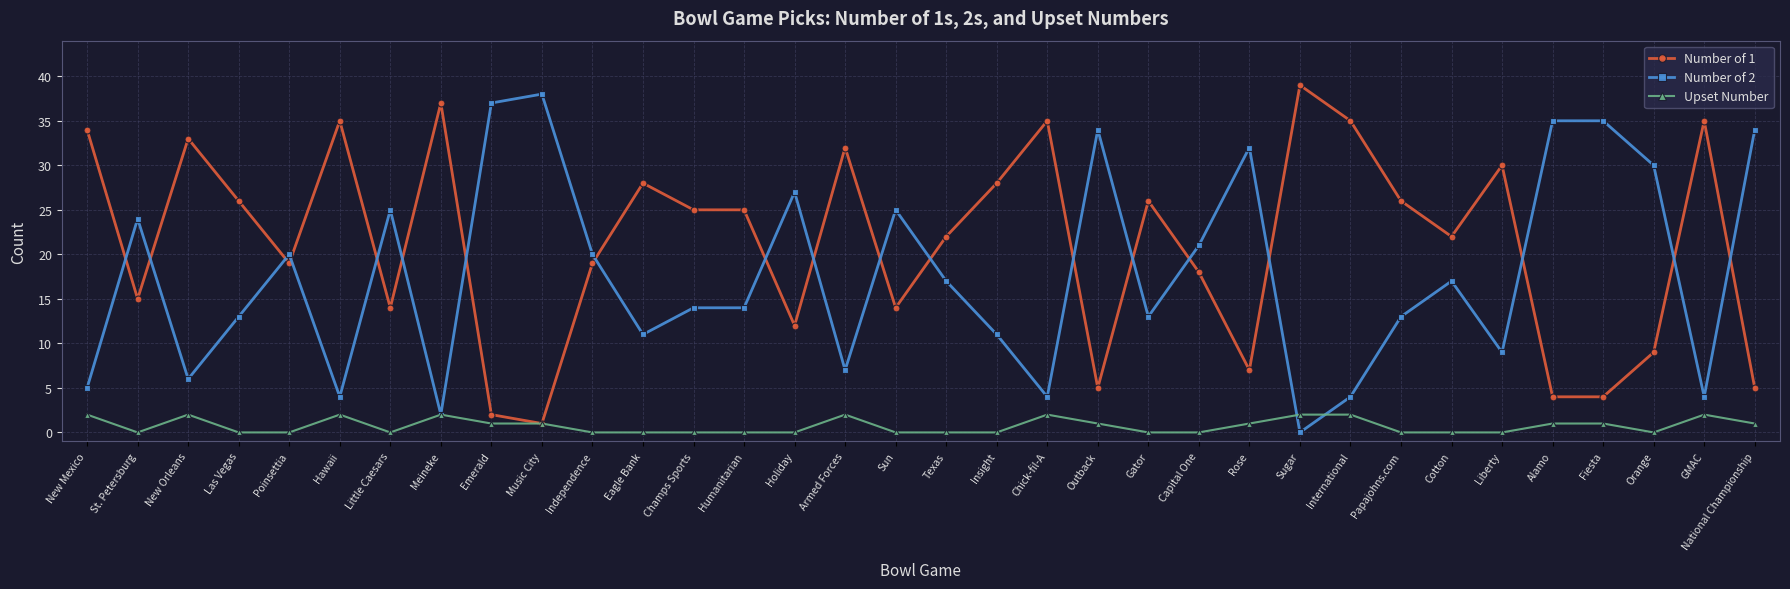

How many Upset Number values are between 0 and 2?

34